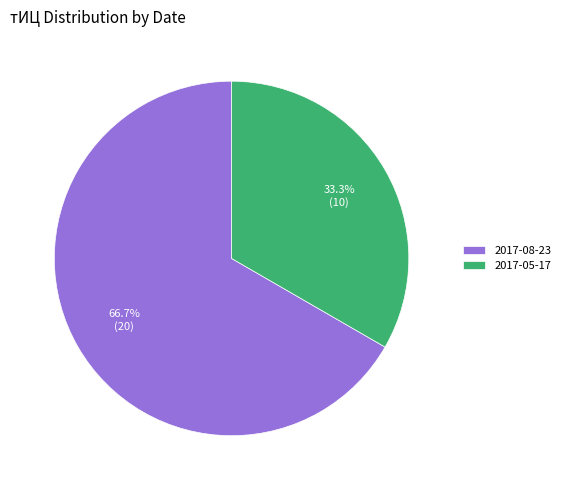

To the nearest percent, what is the average slice percentage?

50%